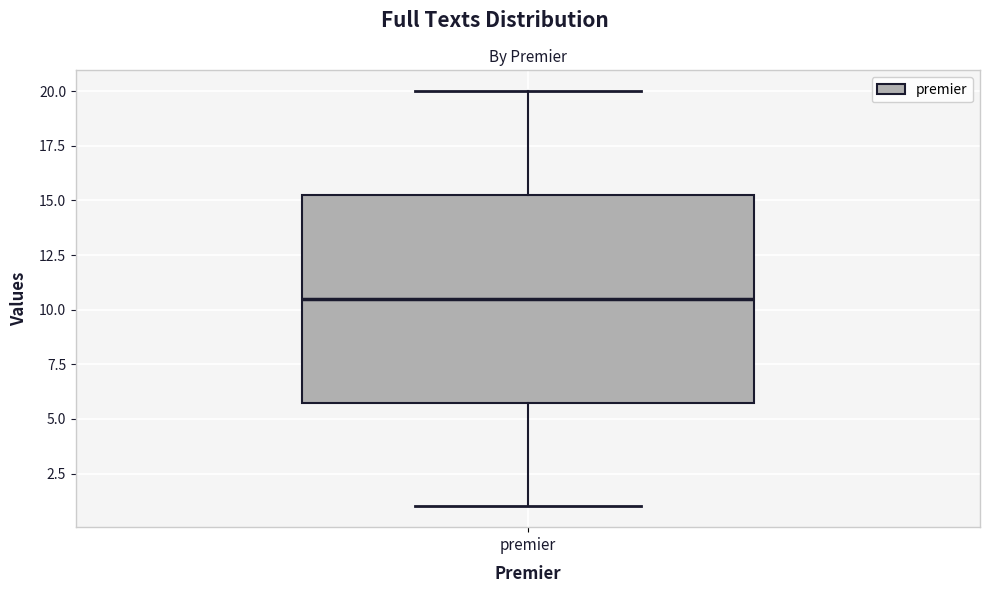

Transcribe this box plot: give where the median line is, the range the box spans, and where the two whiskers end, as read against the y-axis. The values are not printed on the chart, so give them approximately, as read against the axis.

median 10.5, box 6.0 to 15.5, whiskers 1.0 to 20.0